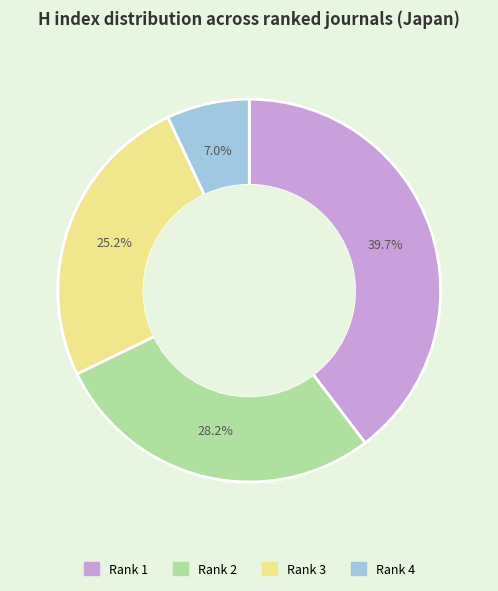

Is it true that Rank 4 is 14% of the pie?

False